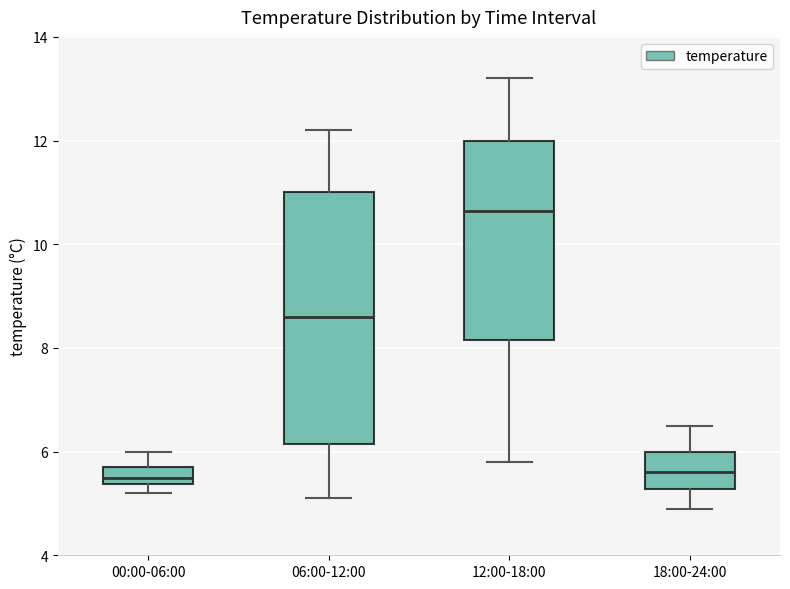

Reading left to right, read every box against the y-axis: the position of its median line, the range the box covers, and the ends of its whiskers. The values are not printed on the chart, so give them approximately, as read against the axis.

00:00-06:00: median 5.6, box 5.4 to 5.8, whiskers 5.2 to 6.0
06:00-12:00: median 8.6, box 6.2 to 11.0, whiskers 5.2 to 12.2
12:00-18:00: median 10.6, box 8.2 to 12.0, whiskers 5.8 to 13.2
18:00-24:00: median 5.6, box 5.2 to 6.0, whiskers 5.0 to 6.6